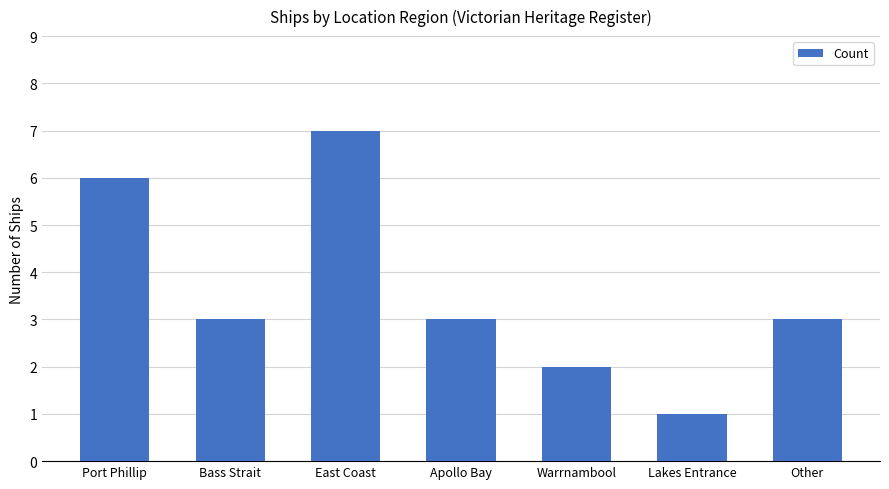

At which label does the data first exceed 3?

Port Phillip